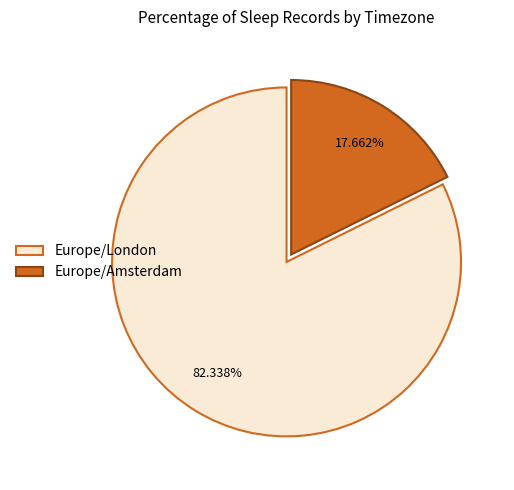

How many slices are in this pie chart?

2